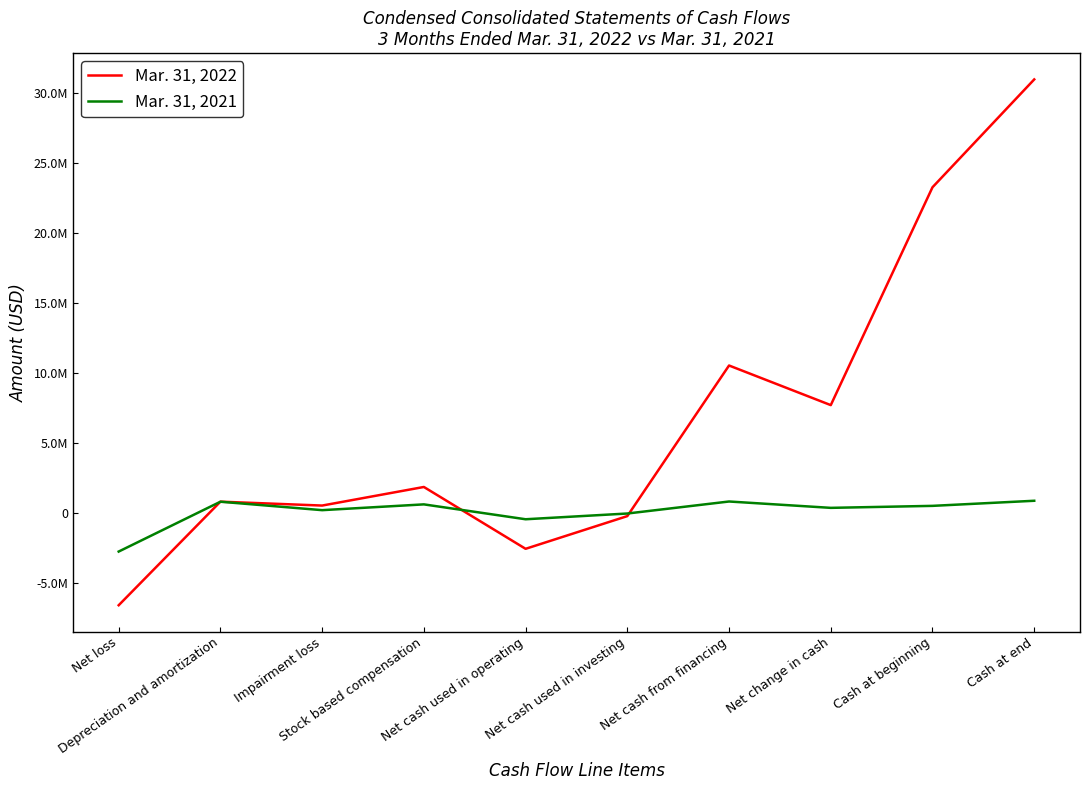

After their last crossing, which series has the higher values: Mar. 31, 2021 or Mar. 31, 2022?

Mar. 31, 2022